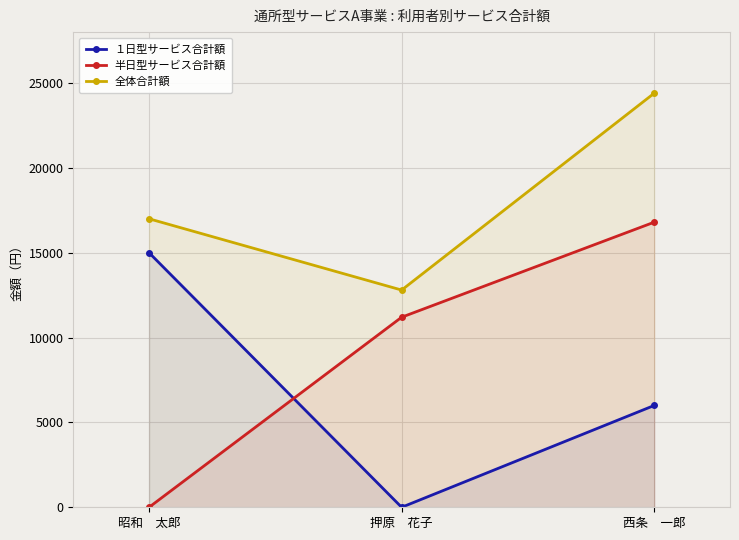

Rank the series at 昭和　太郎 from highest to lowest value.

全体合計額, １日型サービス合計額, 半日型サービス合計額